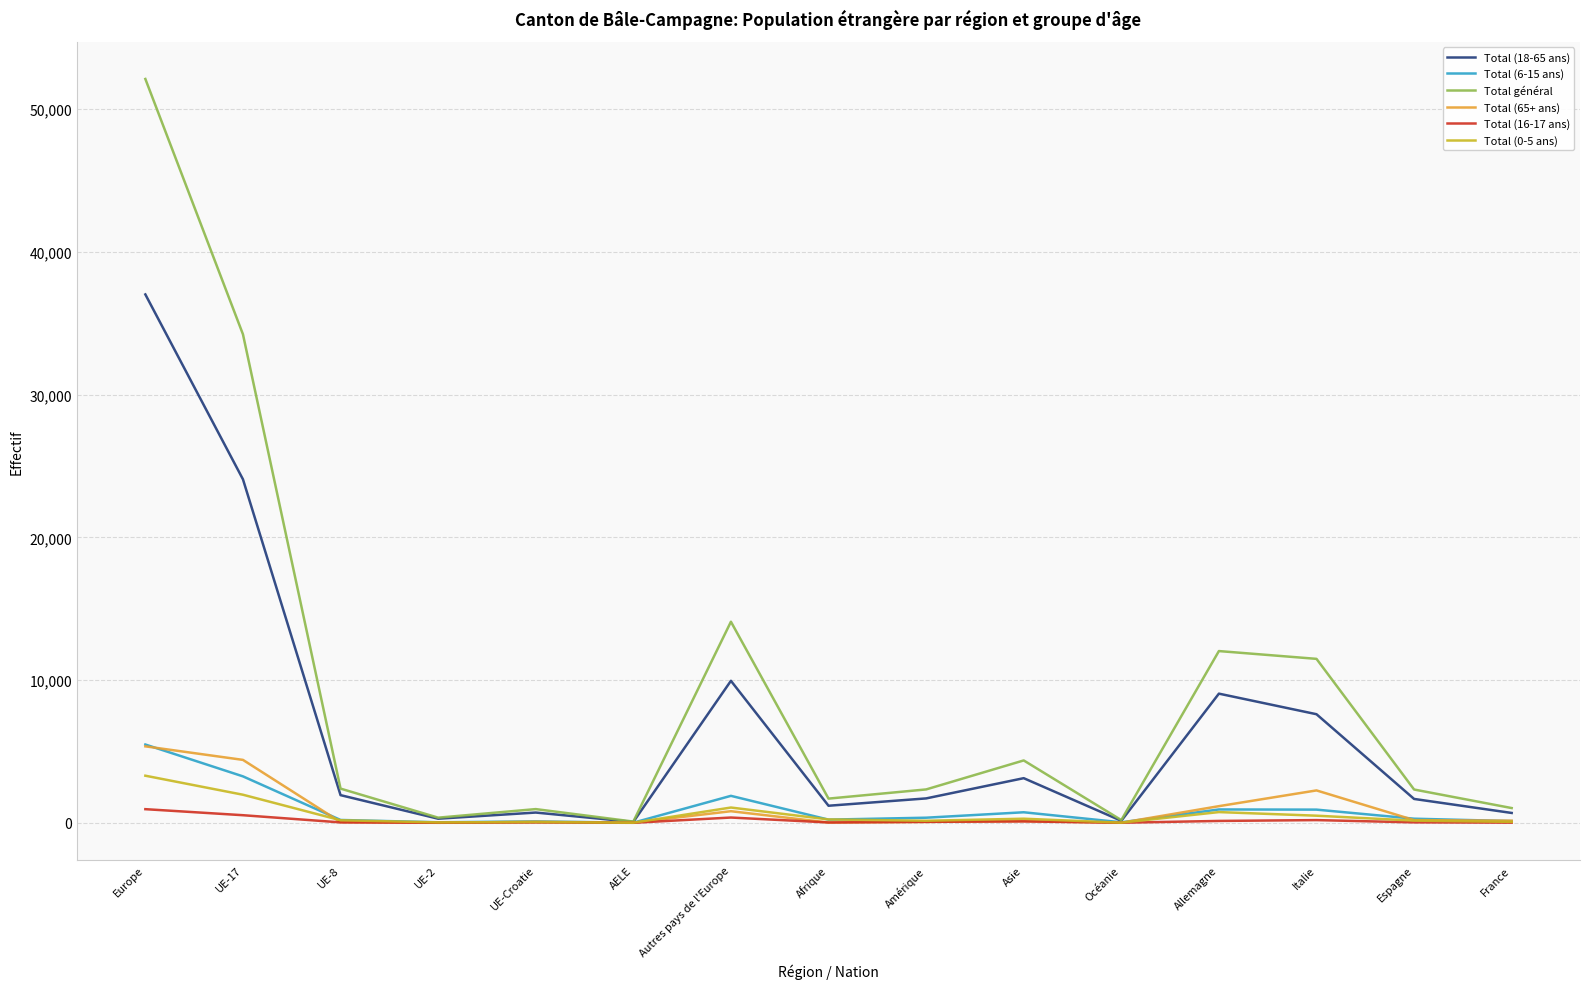

Between Europe and Amérique, which series saw the biggest shift?

Total général